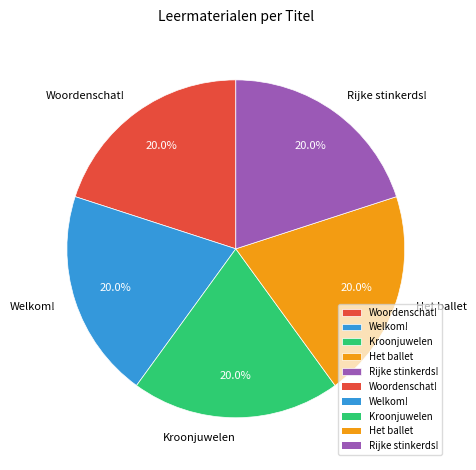

Approximately how many times larger is the value at Rijke stinkerds! compared to Kroonjuwelen?

1.0